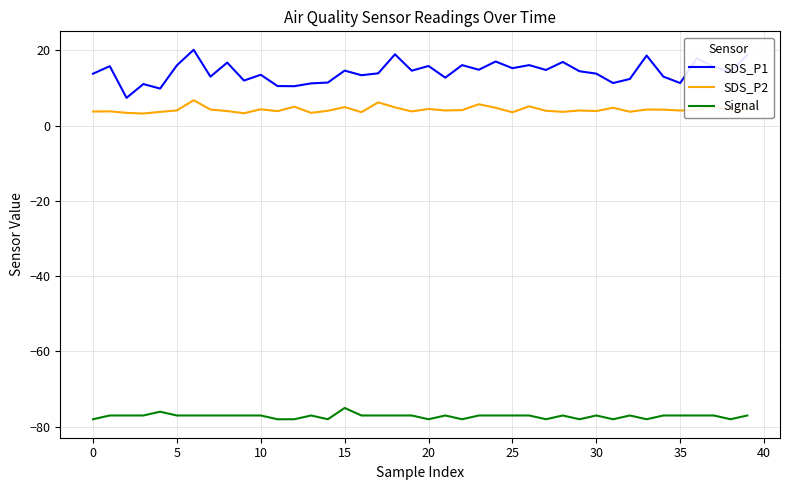

What is the minimum value shown in the chart?

-78.0